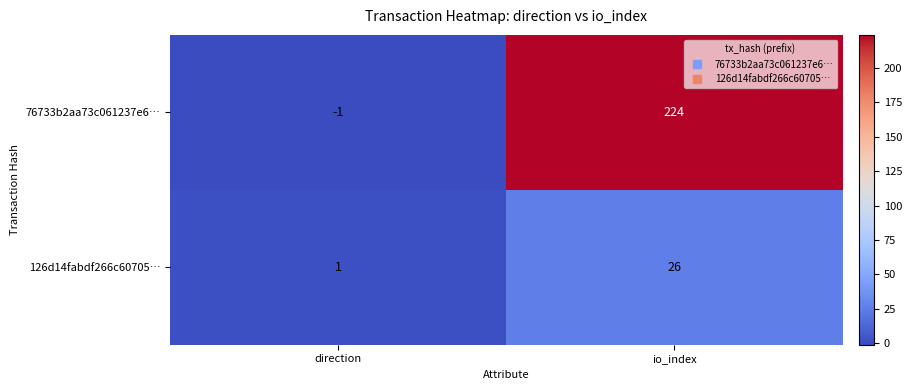

Is it true that 126d14fabdf266c60705… equals 10 at io_index?

False